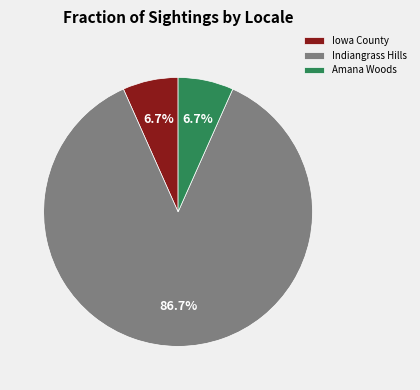

Which category has the biggest portion of the pie?

Indiangrass Hills